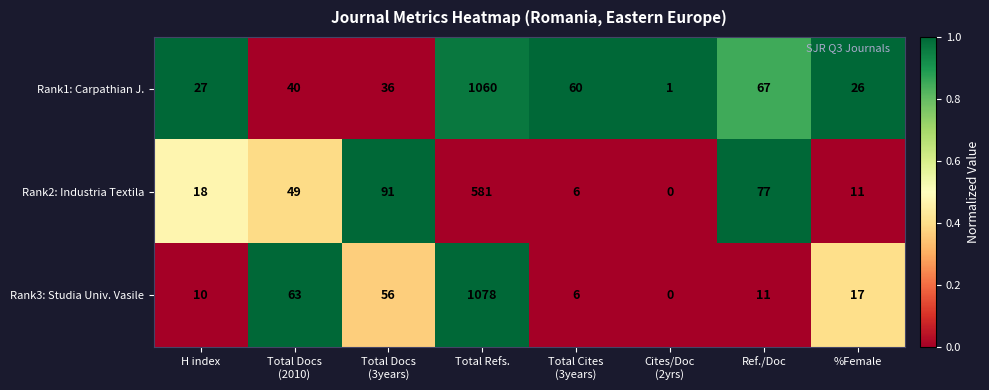

Which series has the largest total across all categories?

Rank1: Carpathian J.